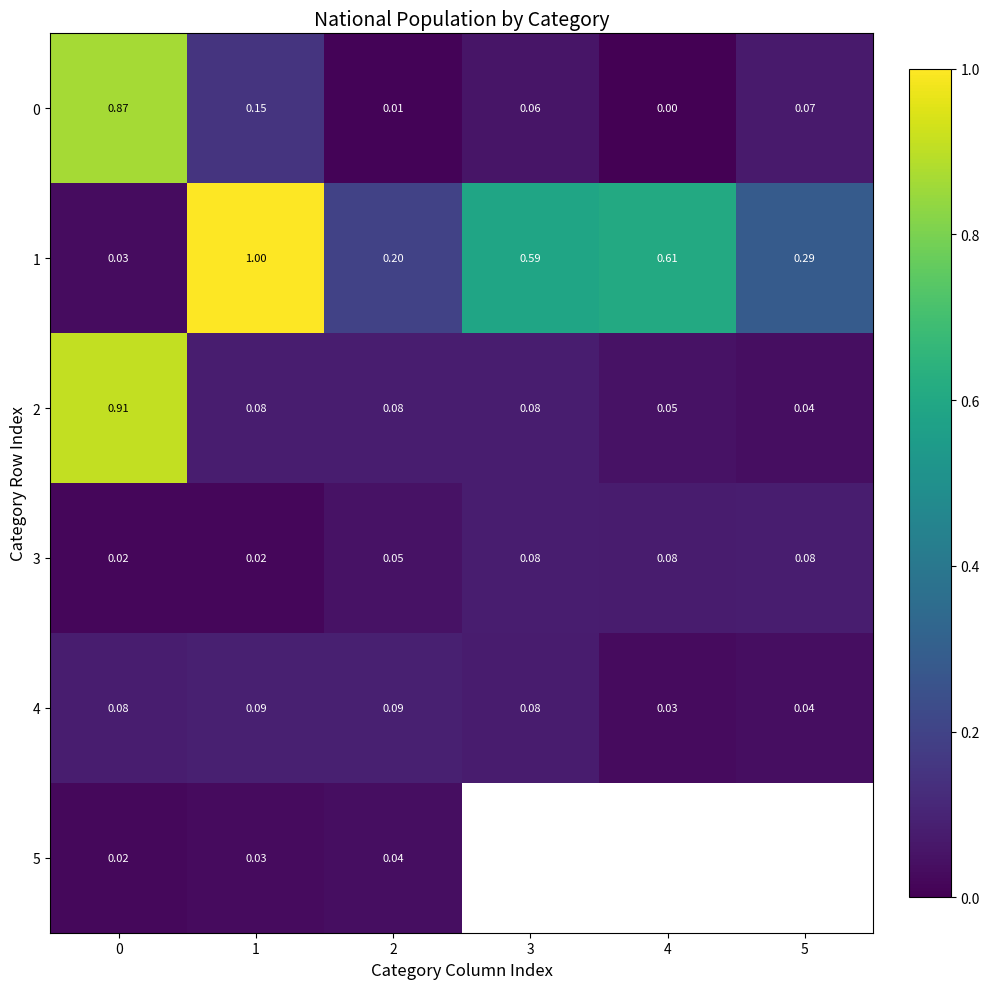

Is the value of 1 at 3 greater than the value of 0 at 1?

Yes